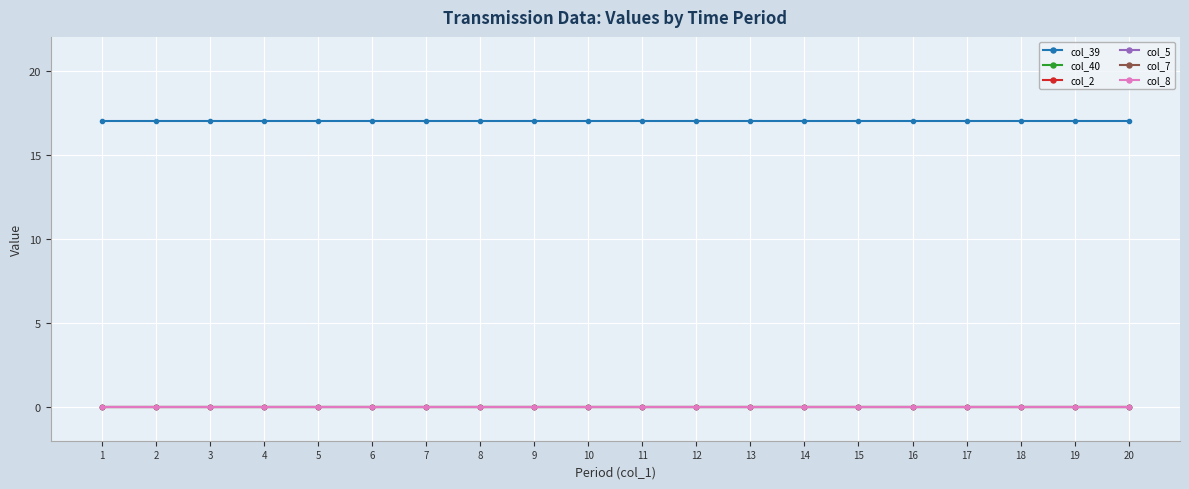

Which series has the largest range (max minus min)?

col_39